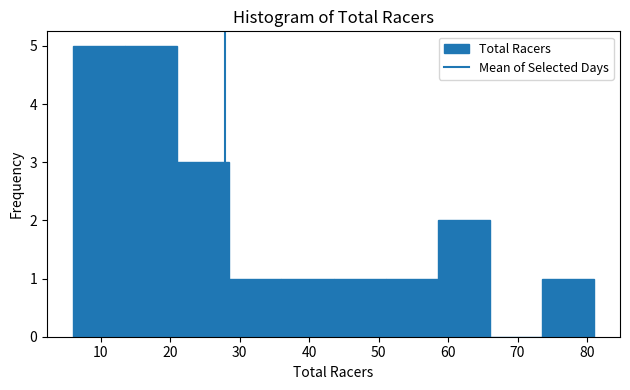

Reading left to right, transcribe this chart: for each bar, give the range it covers on the x-axis and its height. Neither the bar edges nor the heights are printed on the chart, so give them approximately, as read against the axes.

6.0 to 13.5: 5
13.5 to 21.0: 5
21.0 to 28.5: 3
28.5 to 36.0: 1
36.0 to 43.5: 1
43.5 to 51.0: 1
51.0 to 58.5: 1
58.5 to 66.0: 2
66.0 to 73.5: 0
73.5 to 81.0: 1